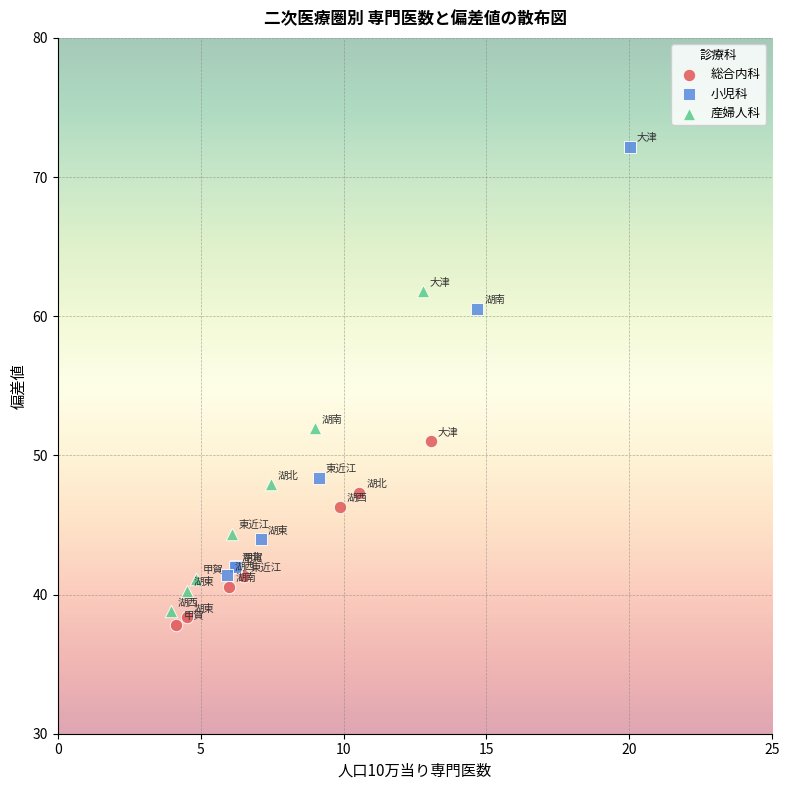

Which series contains the lowest Y value?

総合内科